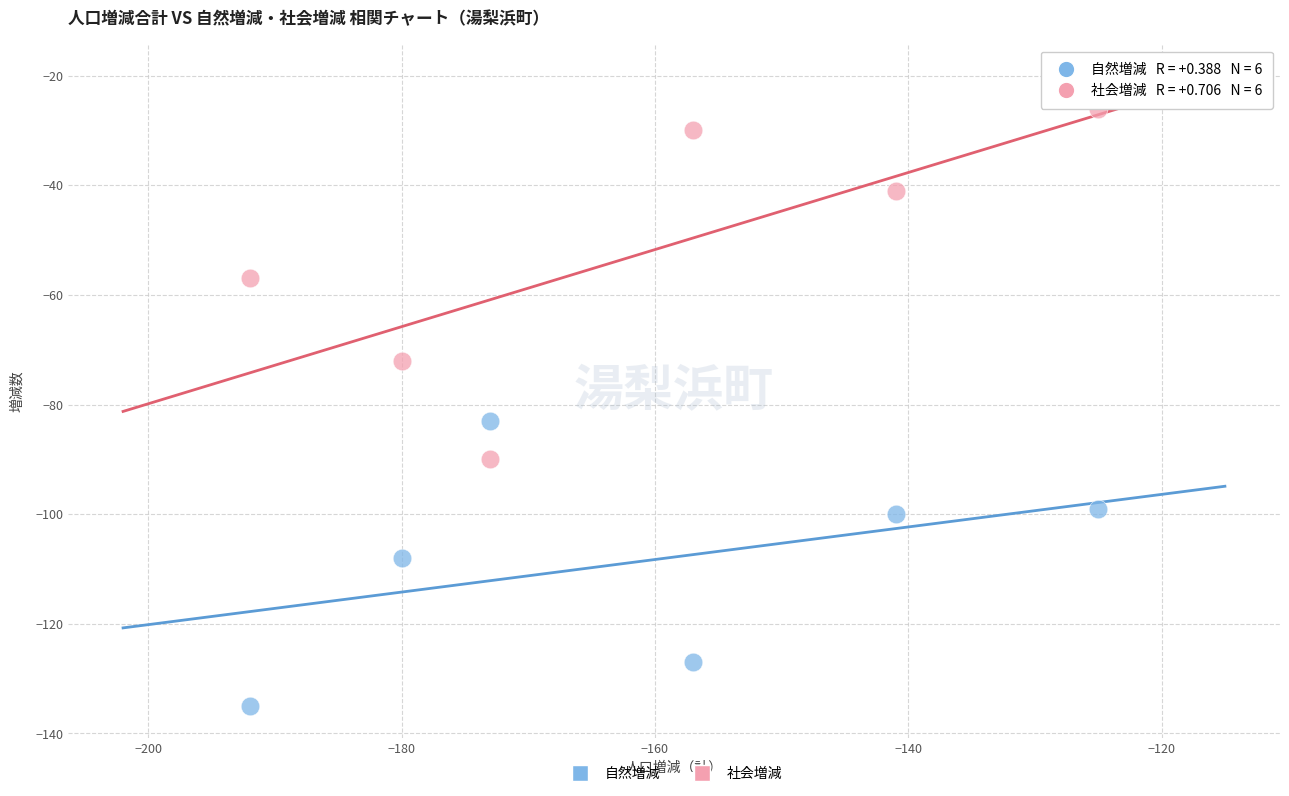

Which series reaches the minimum Y coordinate?

自然増減